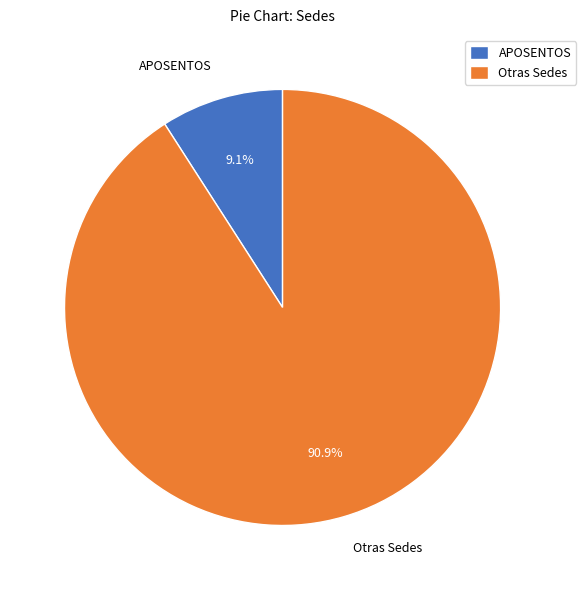

Which category has the biggest portion of the pie?

Otras Sedes